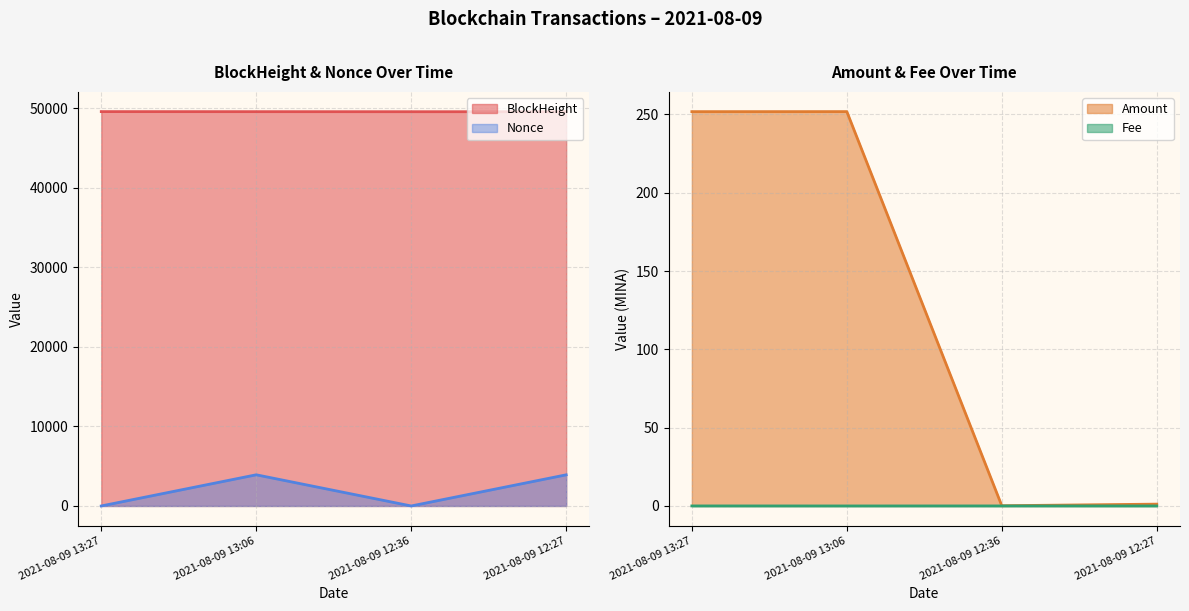

List the series in order of their peak value, highest first.

BlockHeight, Nonce, Amount, Fee